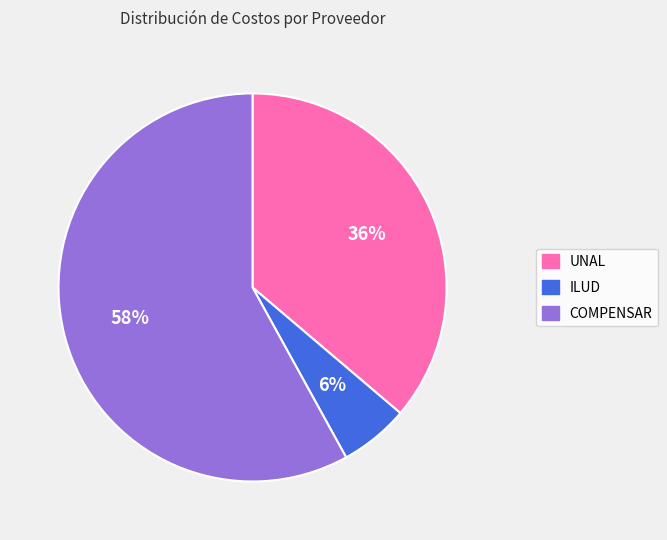

Is there a majority slice in this chart?

Yes